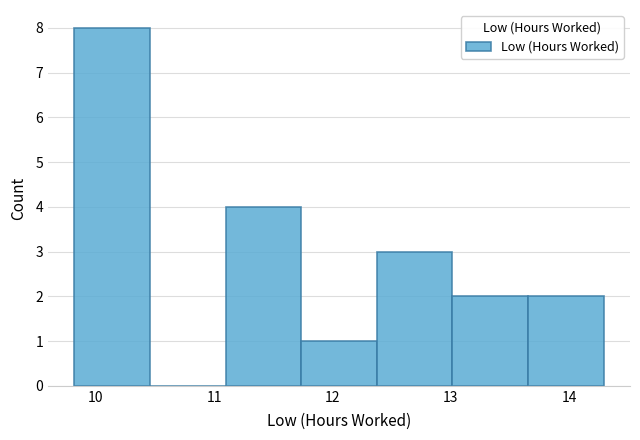

Reading left to right, transcribe this chart: for each bar, give the range it covers on the x-axis and its height. Neither the bar edges nor the heights are printed on the chart, so give them approximately, as read against the axes.

9.8 to 10.5: 8
10.5 to 11.1: 0
11.1 to 11.7: 4
11.7 to 12.4: 1
12.4 to 13.0: 3
13.0 to 13.7: 2
13.7 to 14.3: 2